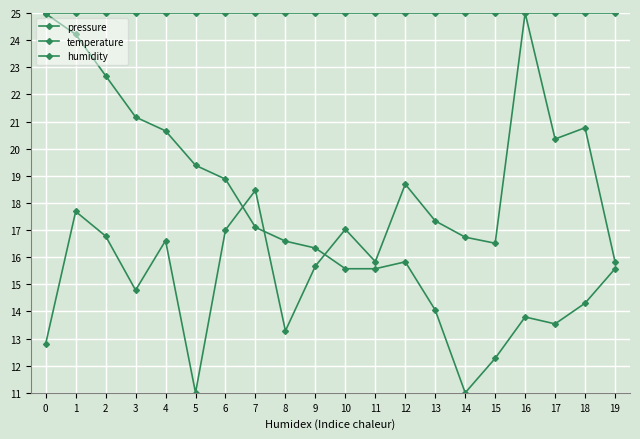

Reading left to right, what are all the values shown in this chart?

pressure: 12.8	17.7	16.8	14.8	16.6	11.0	17.0	18.5	13.3	15.7	17.0	15.8	18.7	17.3	16.7	16.5	25.0	20.4	20.8	15.8
temperature: 25.0	24.2	22.7	21.2	20.7	19.4	18.9	17.1	16.6	16.3	15.6	15.6	15.8	14.0	11.0	12.3	13.8	13.5	14.3	15.6
humidity: 25.0	25.0	25.0	25.0	25.0	25.0	25.0	25.0	25.0	25.0	25.0	25.0	25.0	25.0	25.0	25.0	25.0	25.0	25.0	25.0